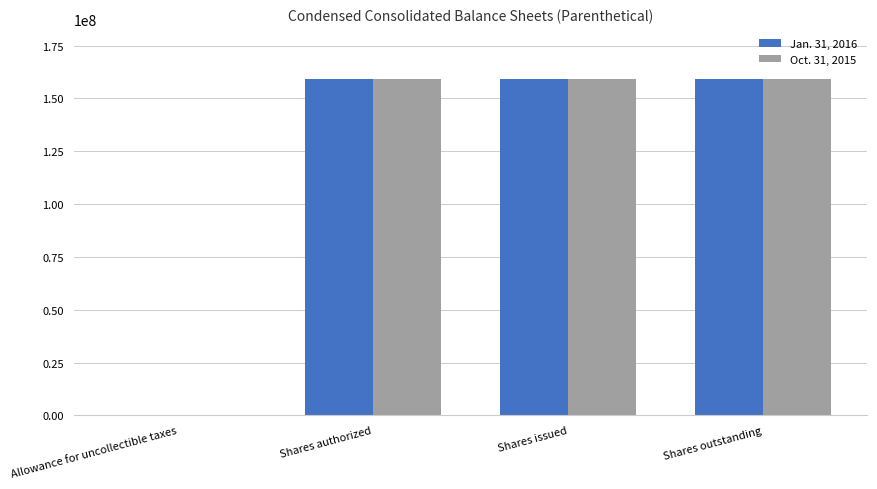

What is the total value across all series at Shares outstanding?

318145314